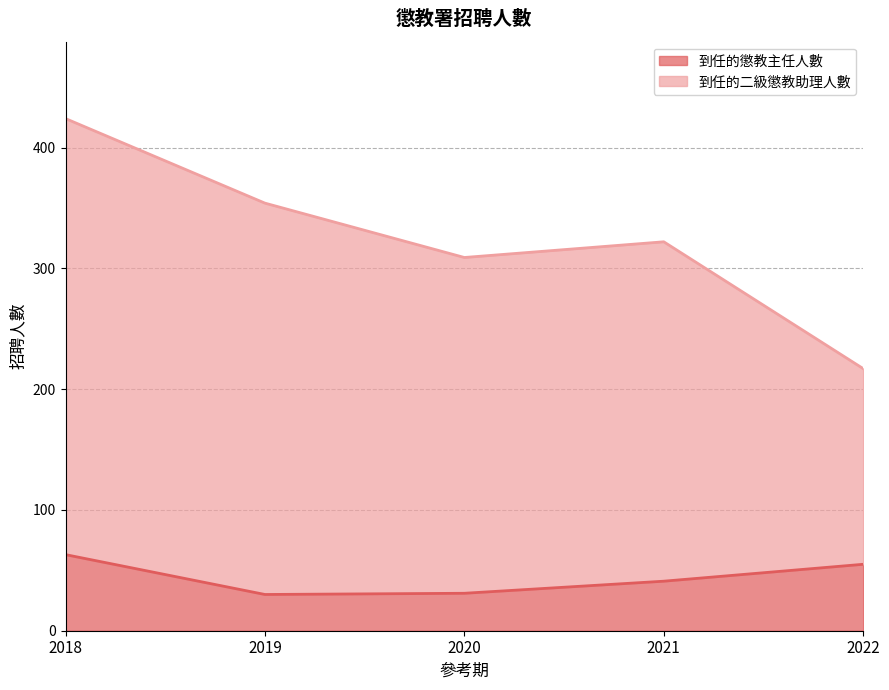

Reading left to right, transcribe all the data shown in this chart.

到任的懲教主任人數: 2018=63	2019=30	2020=31	2021=41	2022=55
到任的二級懲教助理人數: 2018=424	2019=354	2020=309	2021=322	2022=217